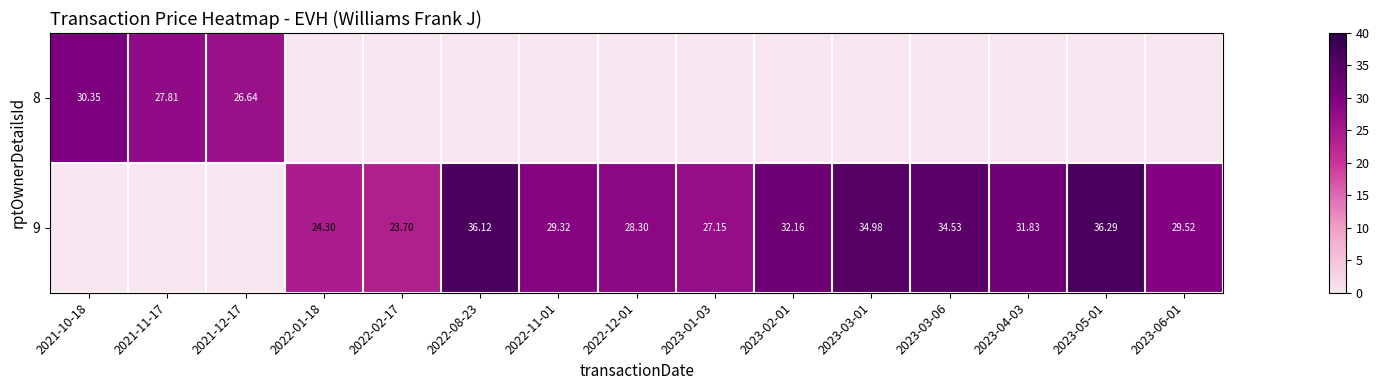

True or false: 9 has a value of 21.3 at 2023-04-03.

False